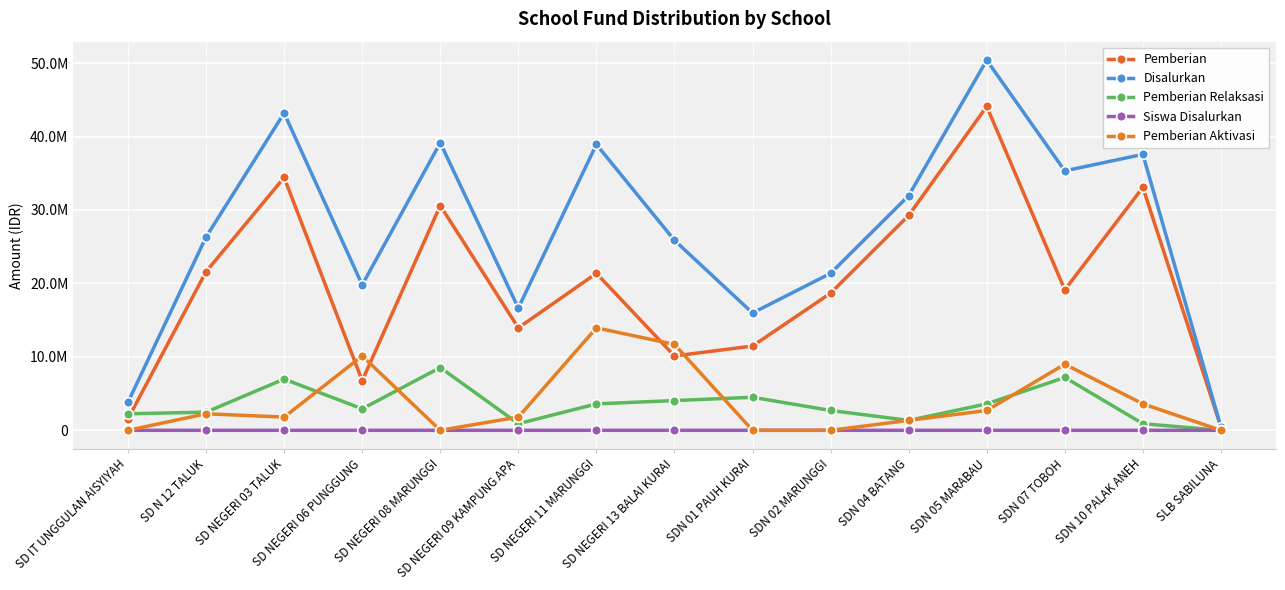

Between SD NEGERI 11 MARUNGGI and SDN 04 BATANG, which series saw the biggest shift?

Pemberian Aktivasi